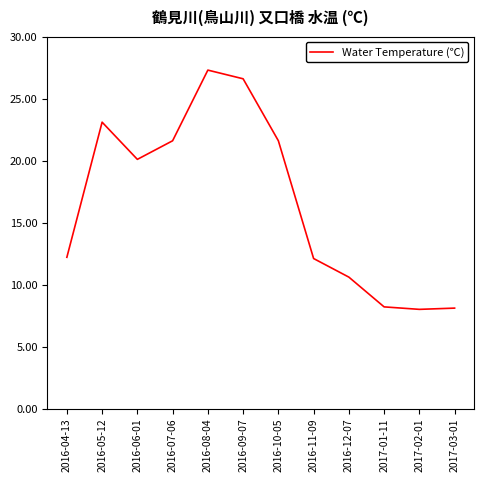

The chart shows a value of 34.7 at 2016-10-05. True or false?

False